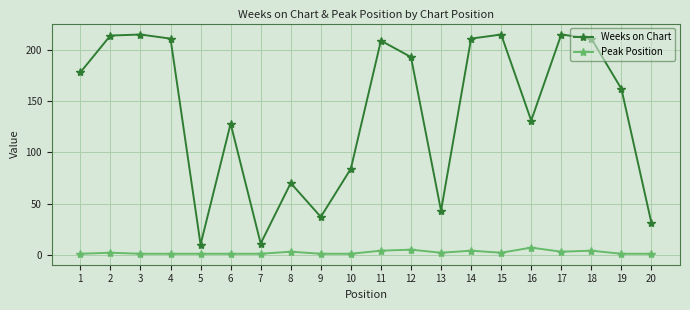

How many categories are shown in the chart?

20